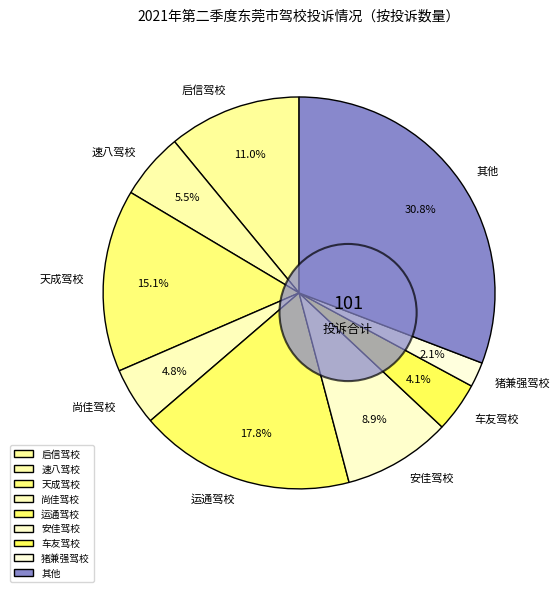

Does any single category account for the majority?

No